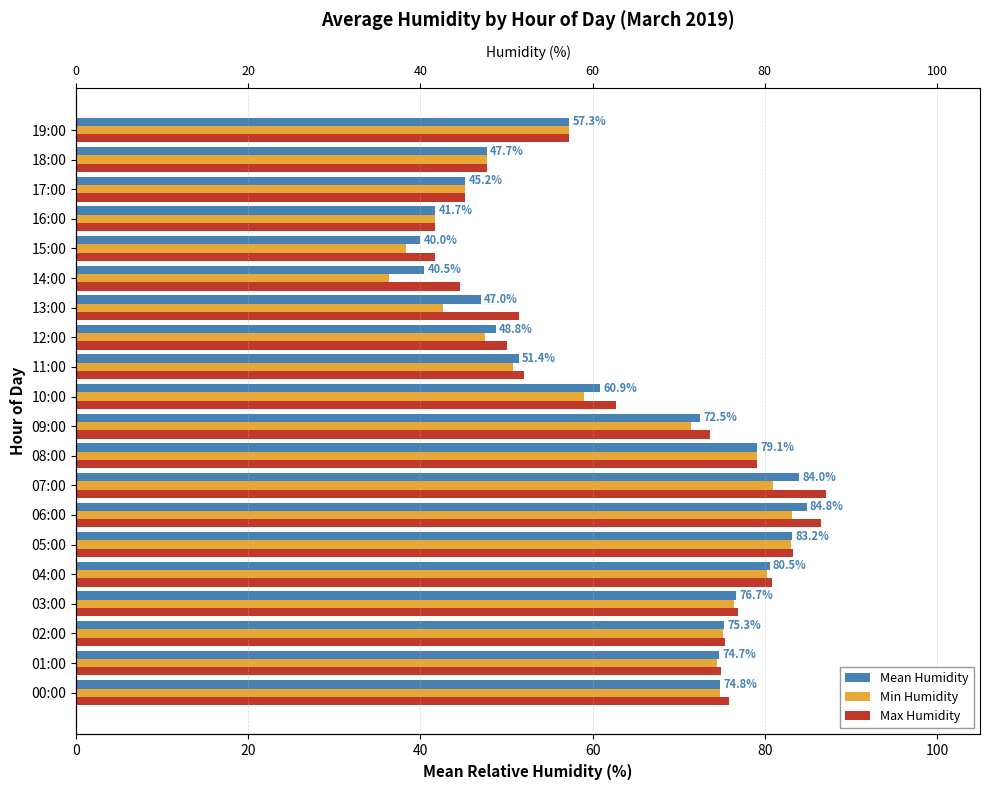

Which series has the largest range (max minus min)?

Min Humidity